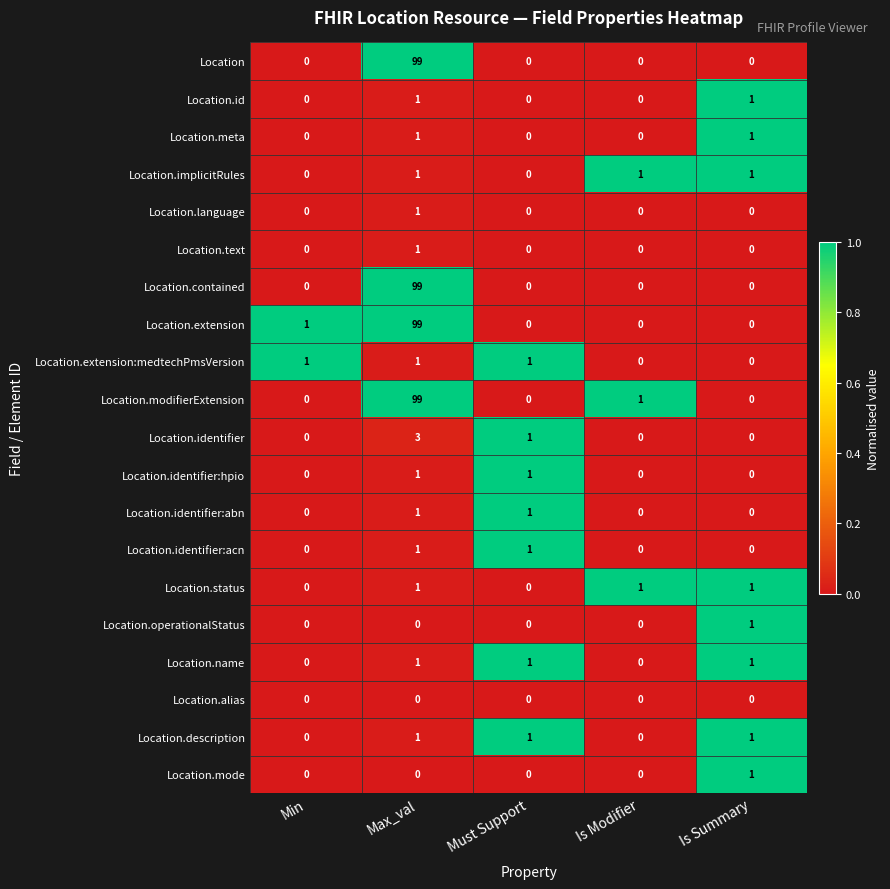

At which category does the chart reach its peak across all series?

Max_val